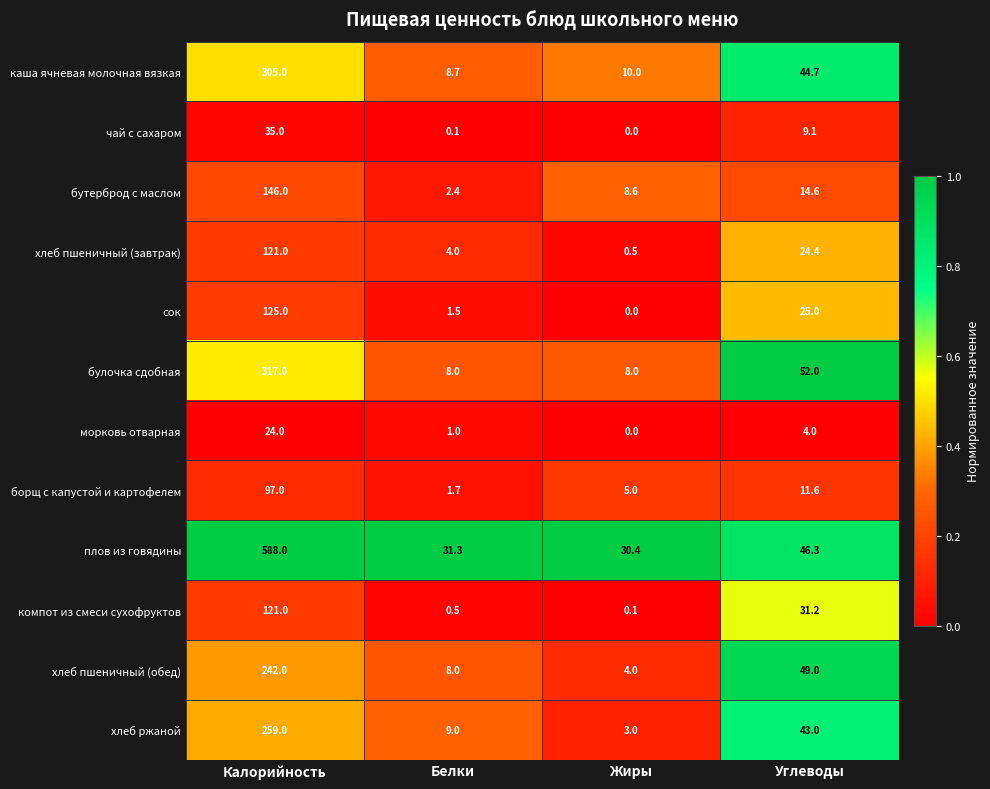

What is the sum of the хлеб пшеничный (обед) values at Углеводы and Калорийность?

291.0